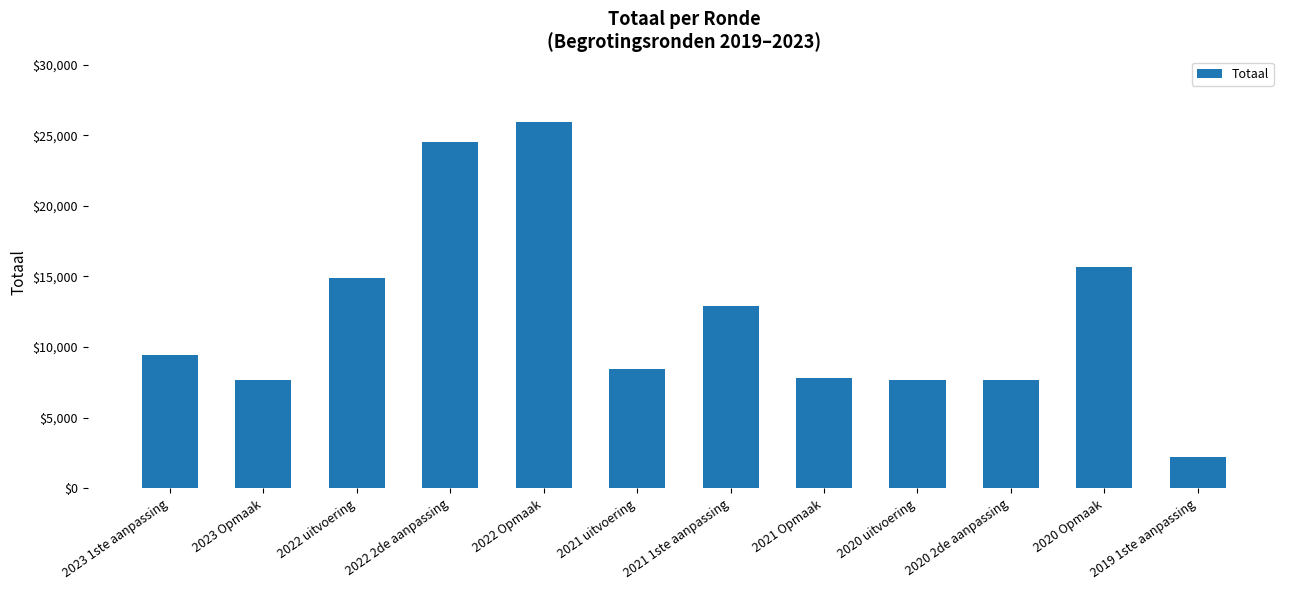

Does the chart contain stacked bars?

No